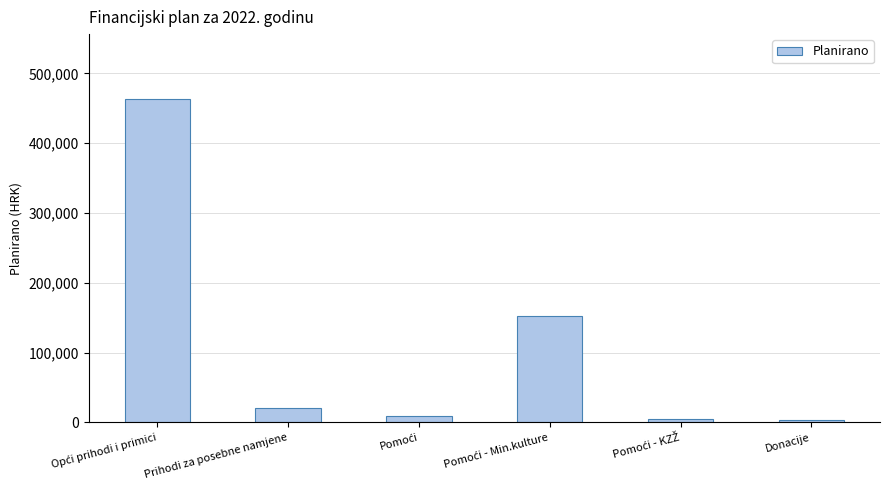

What is the label of the 2nd bar from the left?

Prihodi za posebne namjene